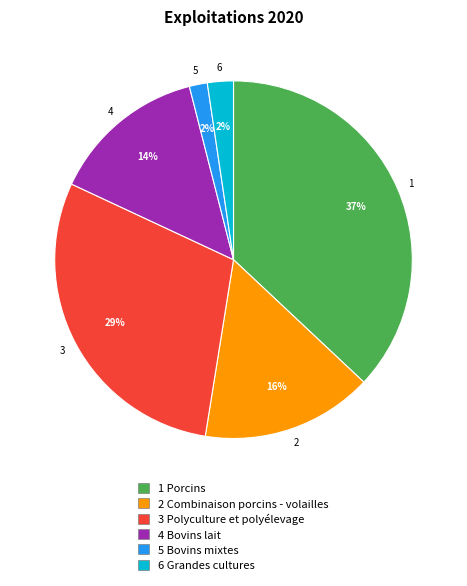

Is there a majority slice in this chart?

No